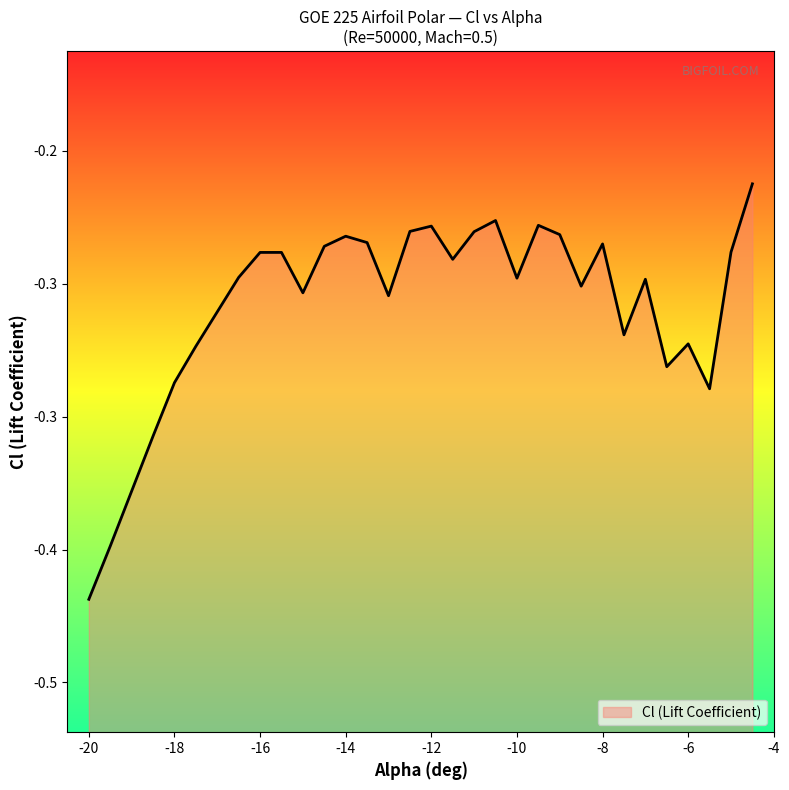

What is the difference between the maximum and minimum values?

0.2